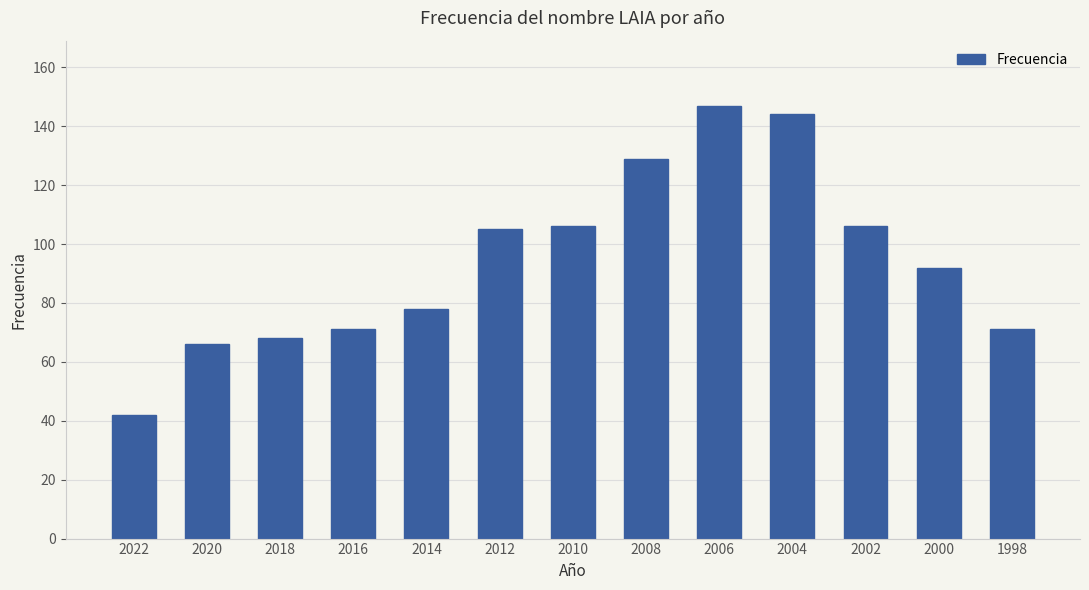

Reading right to left, list all the values displayed in this chart.

71	92	106	144	147	129	106	105	78	71	68	66	42